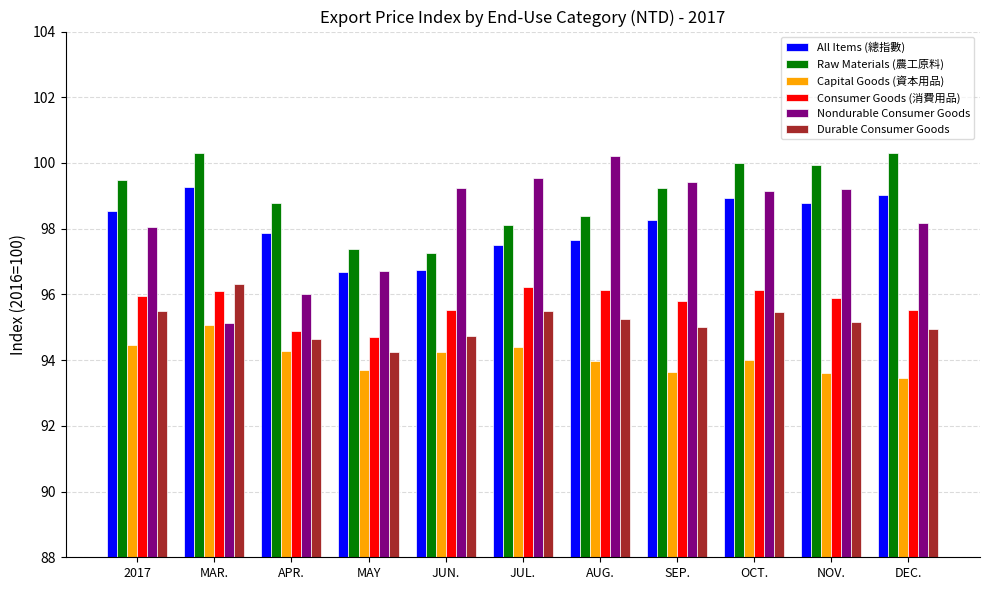

What position from the left is 2017?

1